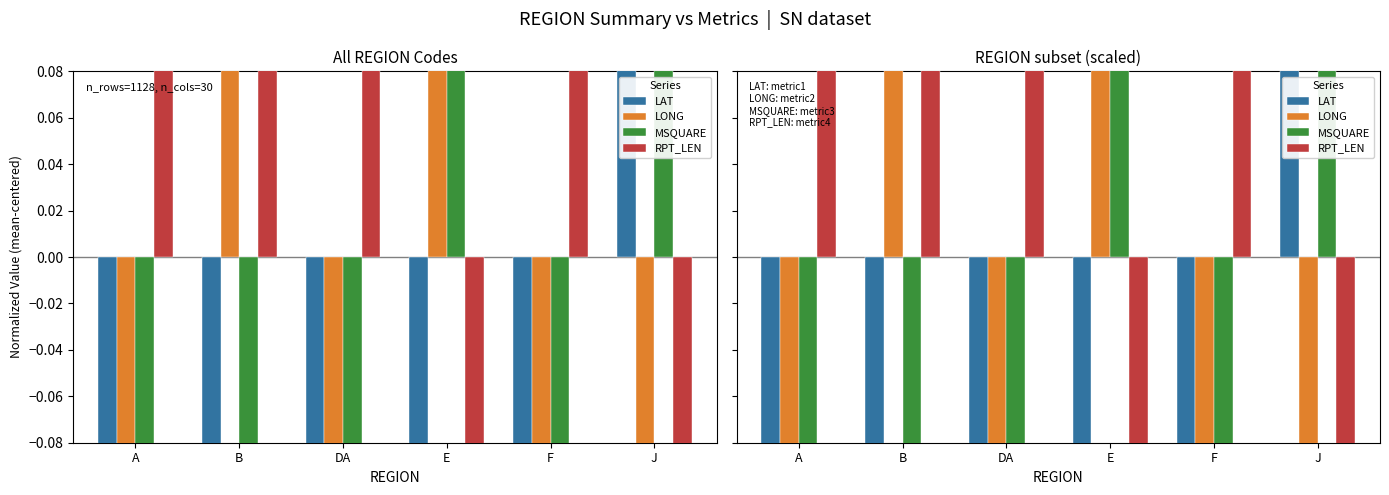

At how many categories does at least one series exceed 68?

2